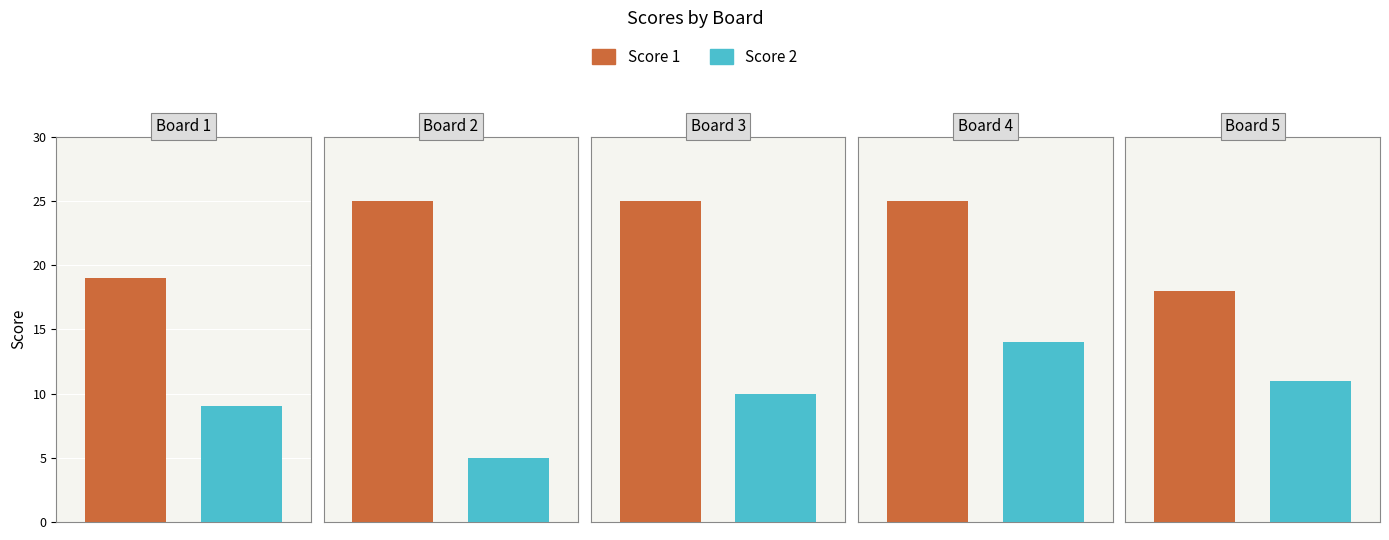

True or false: Score 2 has a value of 11 at Board 5.

True